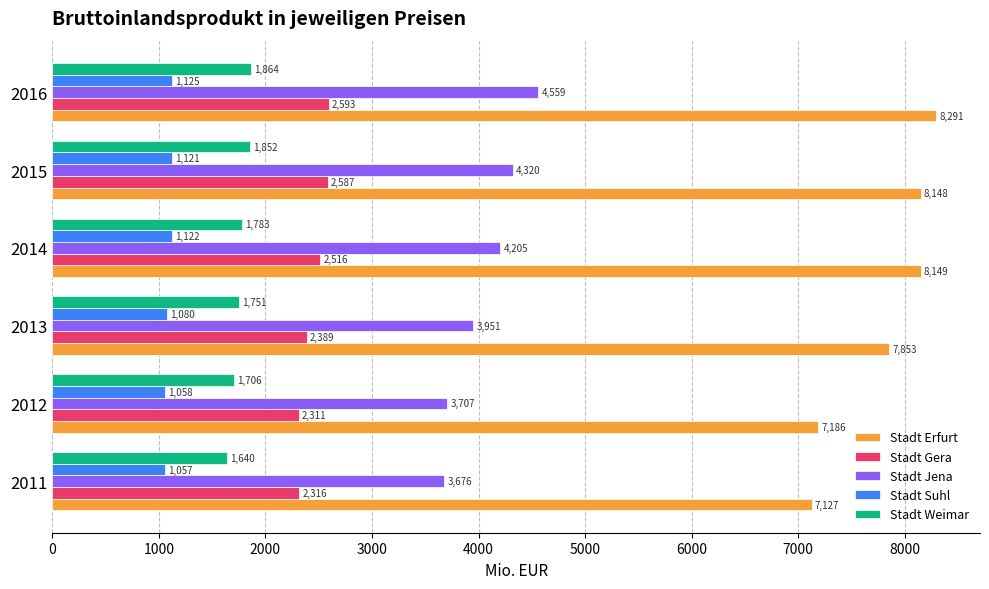

What are all the series names shown in the legend?

Stadt Erfurt, Stadt Gera, Stadt Jena, Stadt Suhl, Stadt Weimar